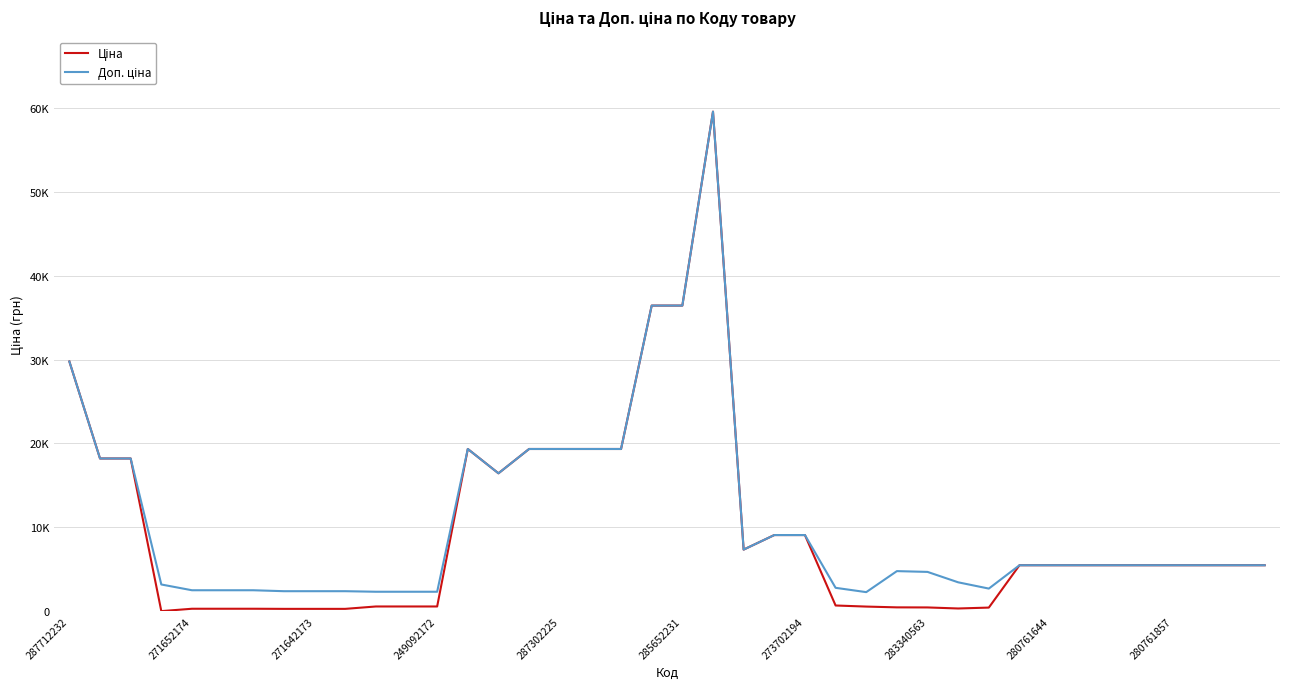

Is this an area chart (filled region under the line)?

No